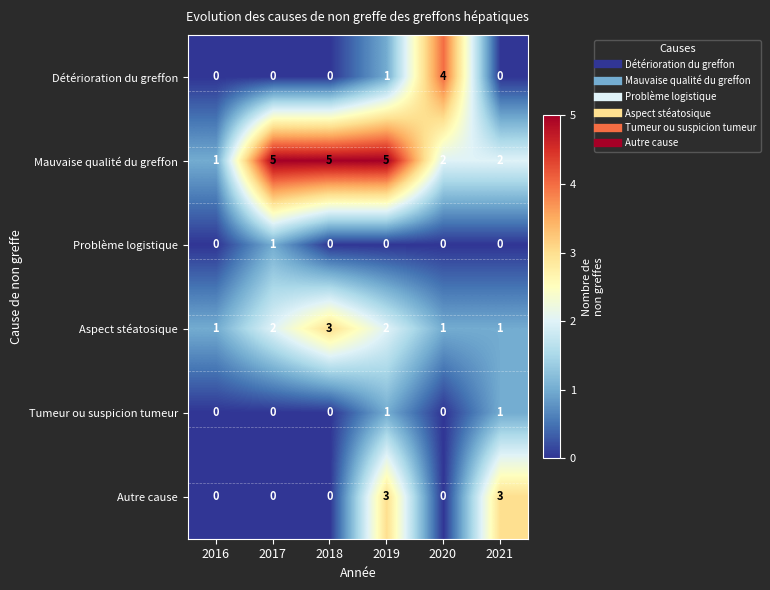

At how many categories does at least one series exceed 0?

6